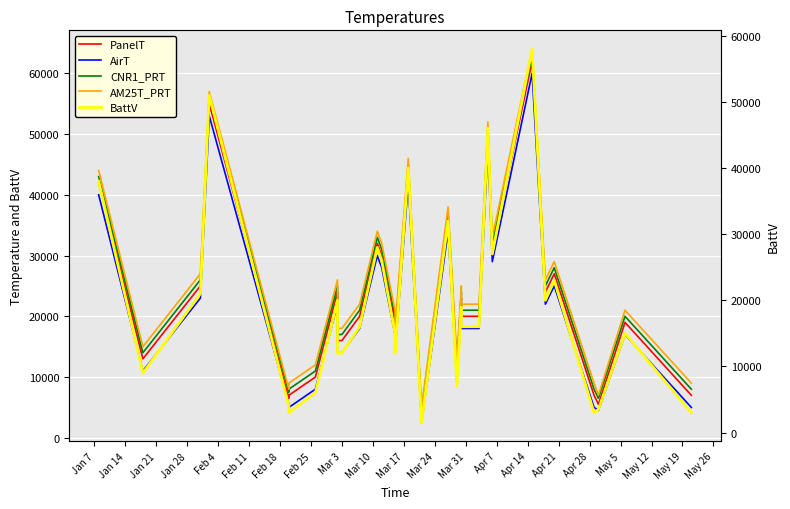

How many data points does each series have?

32